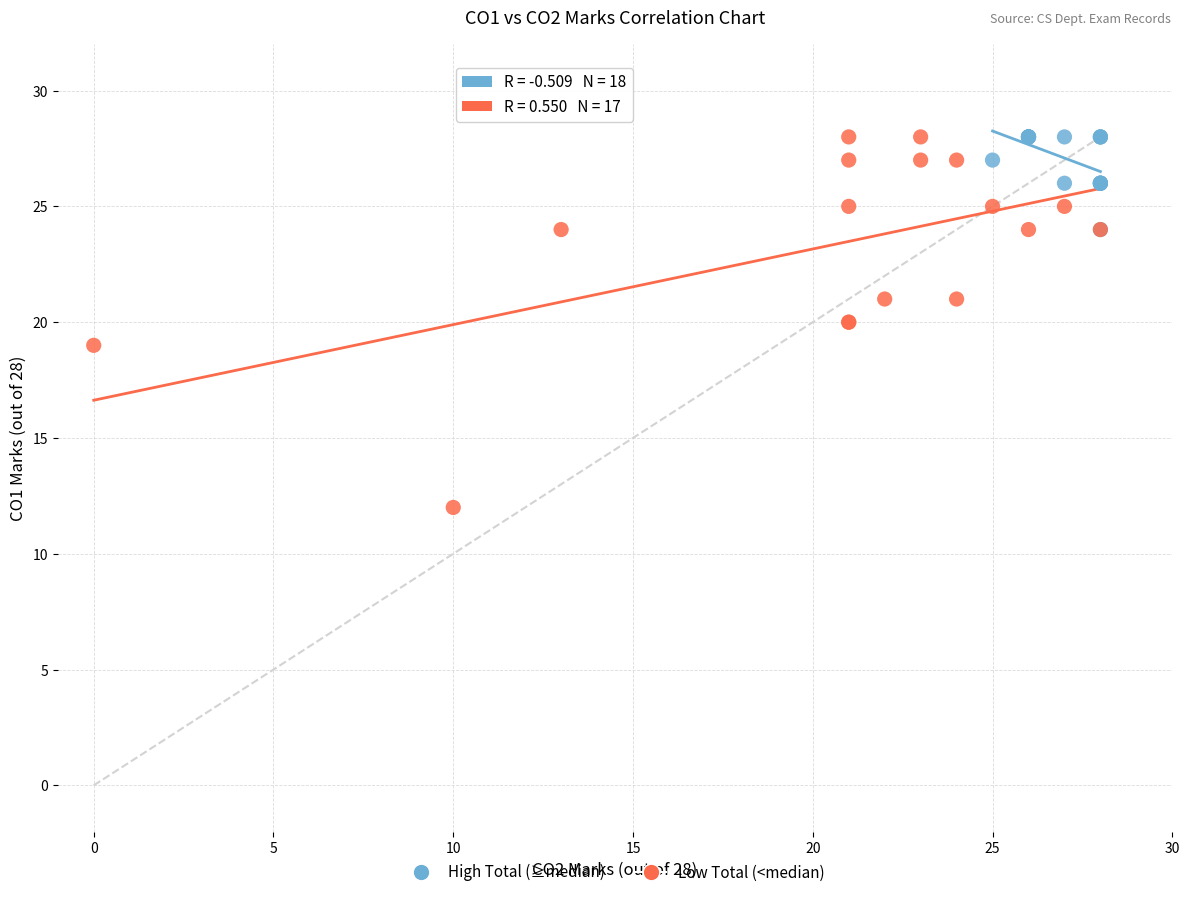

Which series contains the lowest Y value?

Low Total (<median)